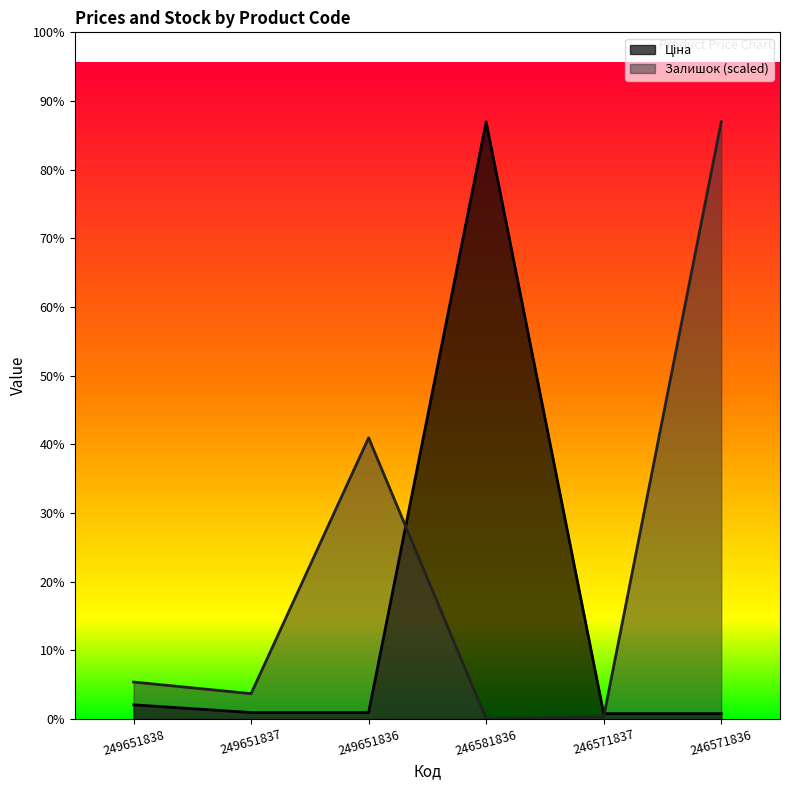

Reading left to right, what are all the values shown in this chart?

Ціна: 249651838=72.0	249651837=32.4	249651836=32.4	246581836=3059.7	246571837=26.7	246571836=26.7
Залишок: 249651838=188.7	249651837=129.1	249651836=1440.4	246581836=0.0	246571837=9.9	246571836=3059.7